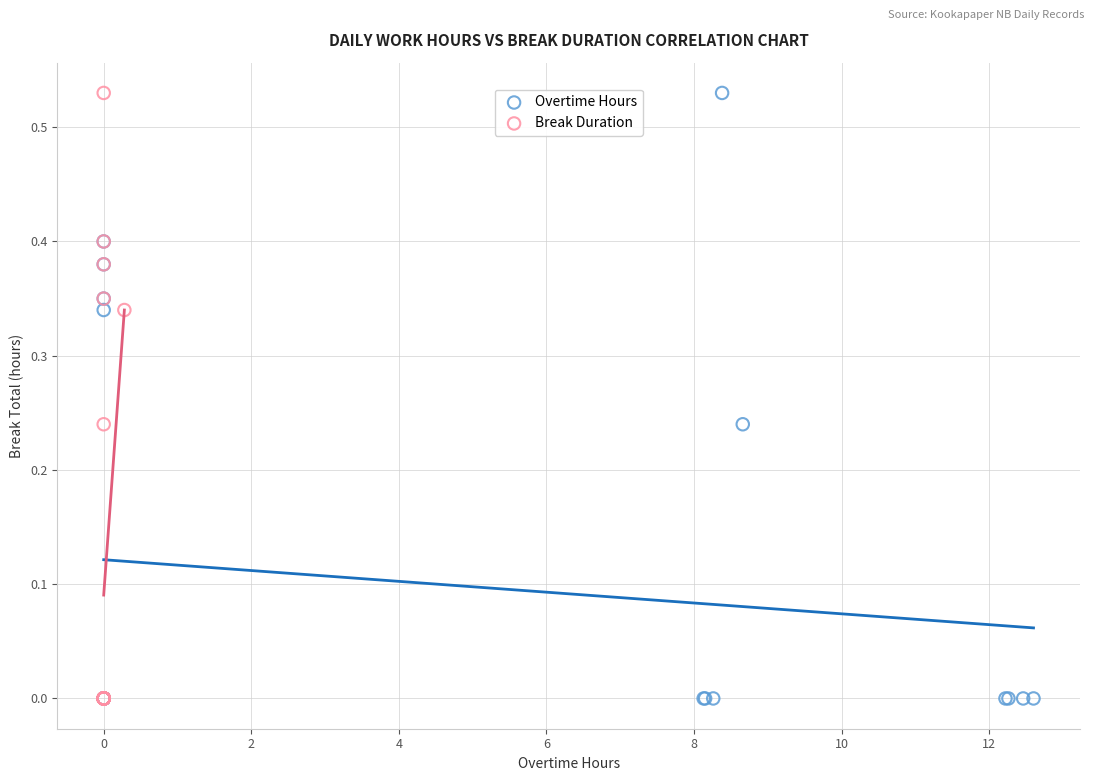

What are all the series names shown in the legend?

Overtime Hours, Break Duration